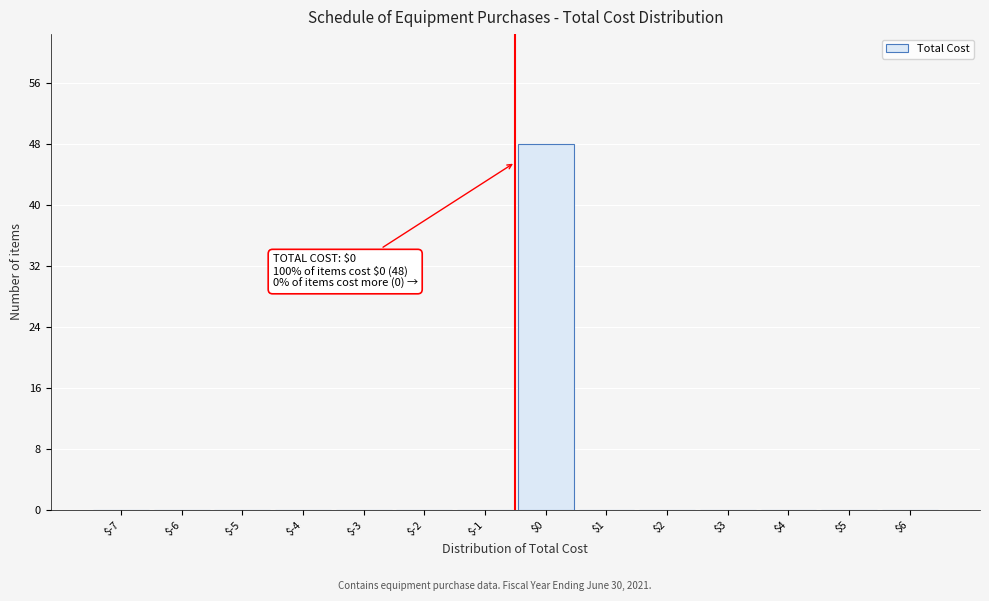

Which label corresponds to the largest value in the chart?

$0